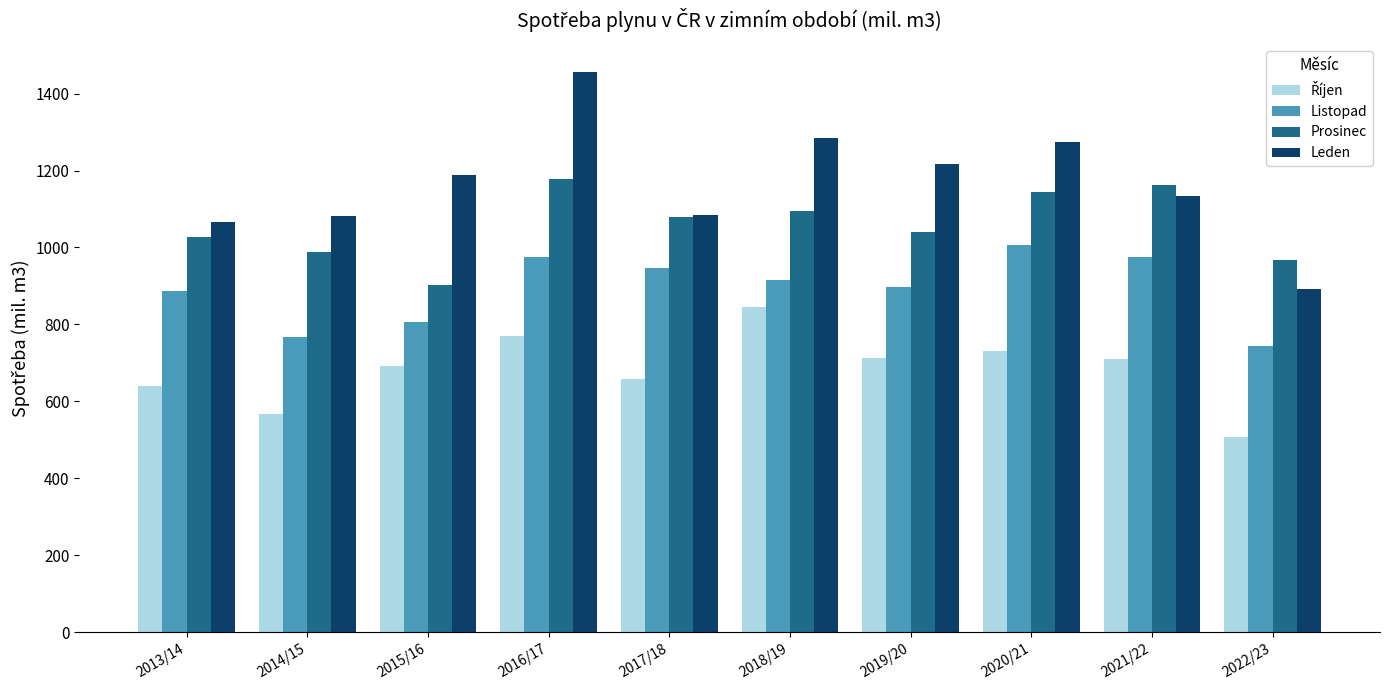

At which category is the sum across all series the highest?

2016/17